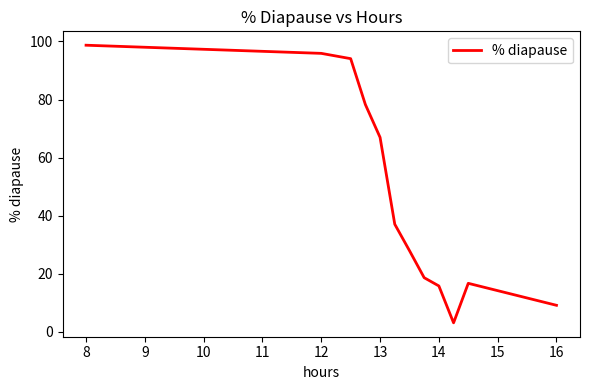

What is the sum of all values?

562.0